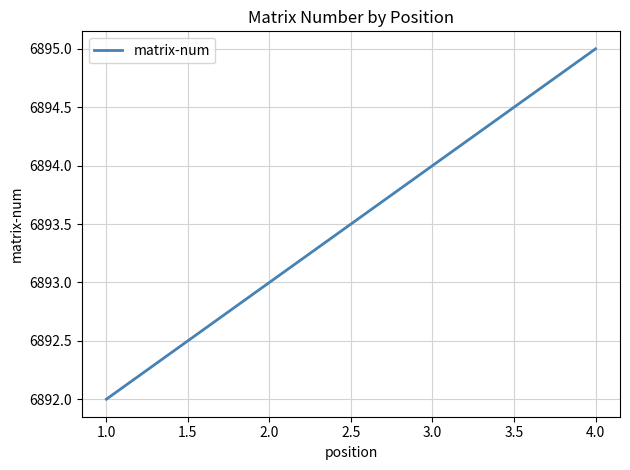

The value at 1.0 is 6892. True or false?

True